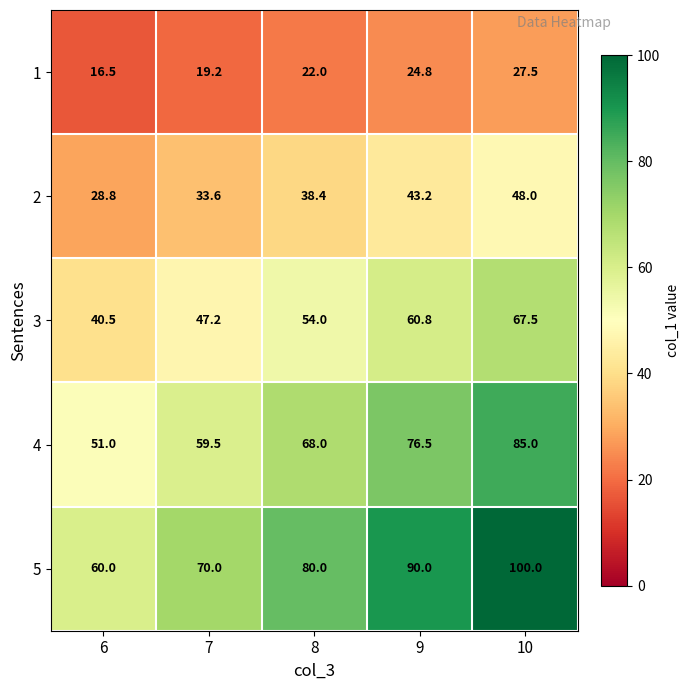

True or false: 3 has a value of 57.3 at 6.

False